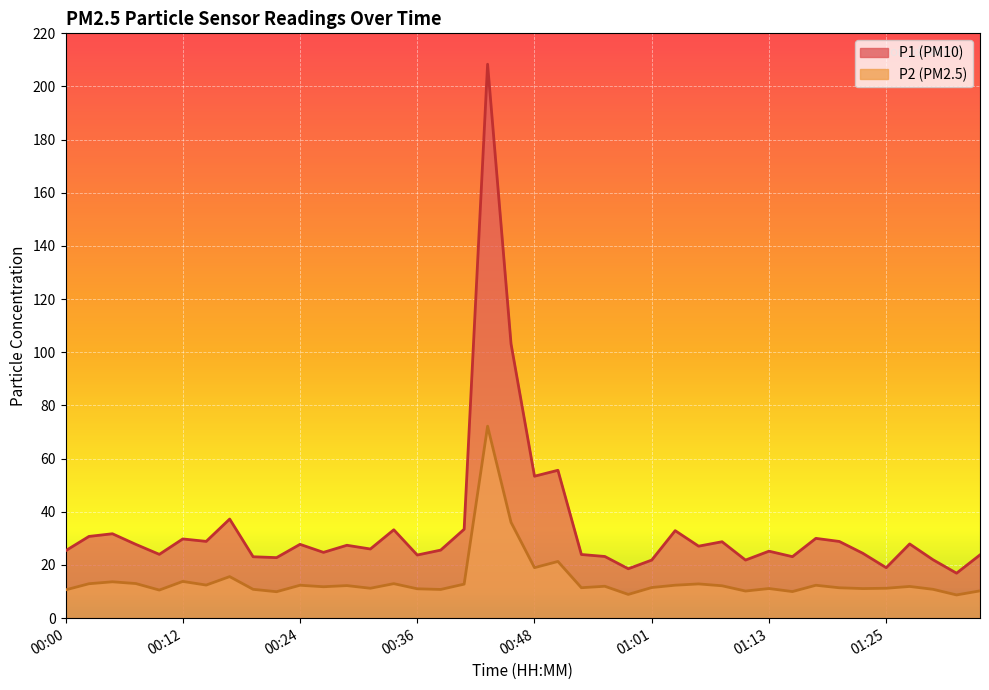

True or false: P1 and P2 intersect in this chart.

False